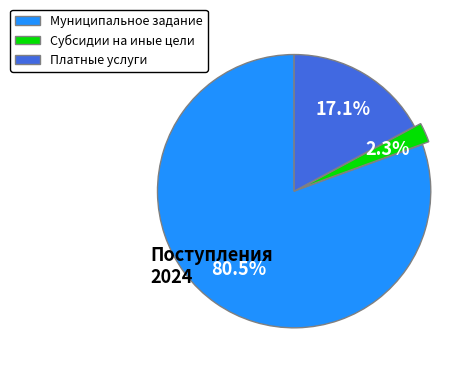

Is there any slice that represents more than half of the pie?

Yes